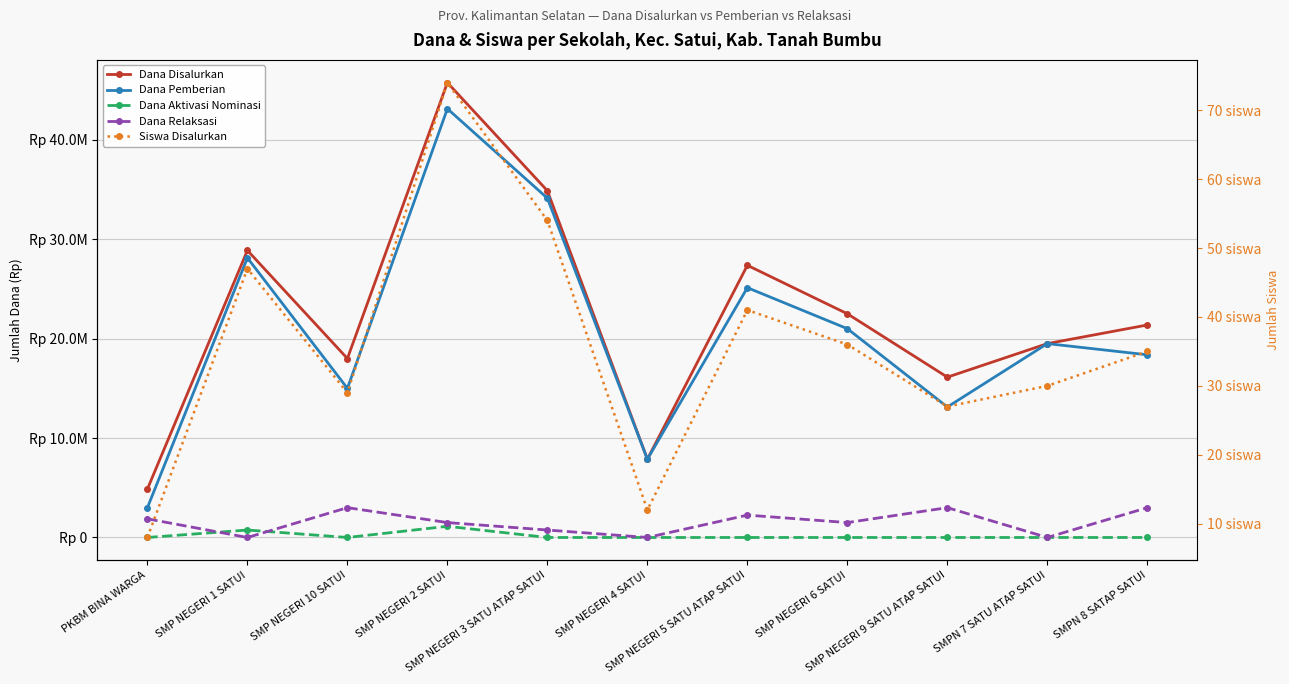

True or false: Dana Pemberian and Siswa Disalurkan intersect in this chart.

False